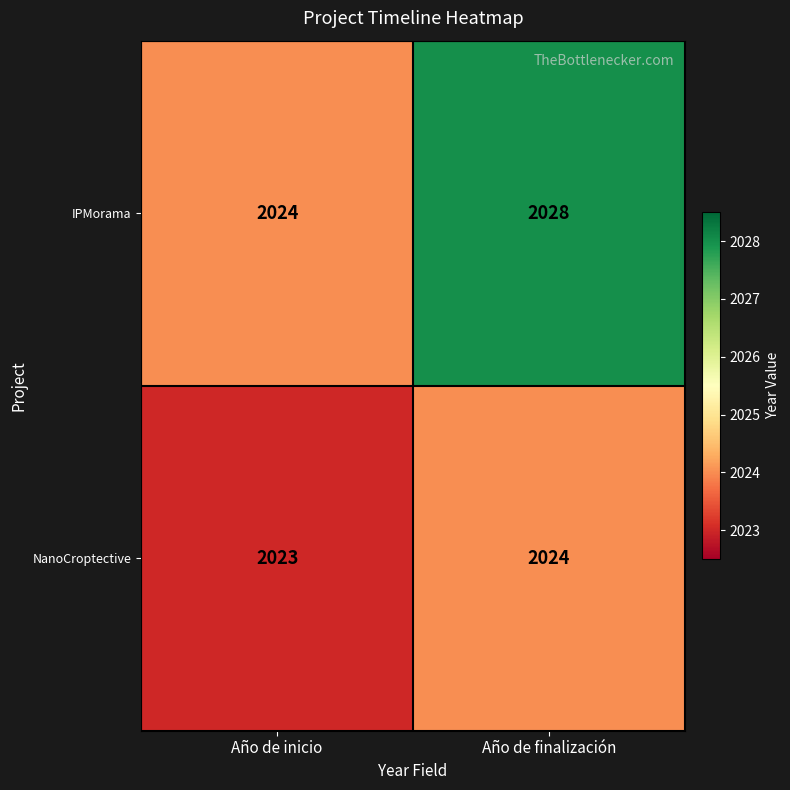

Count the number of data series in this chart.

2